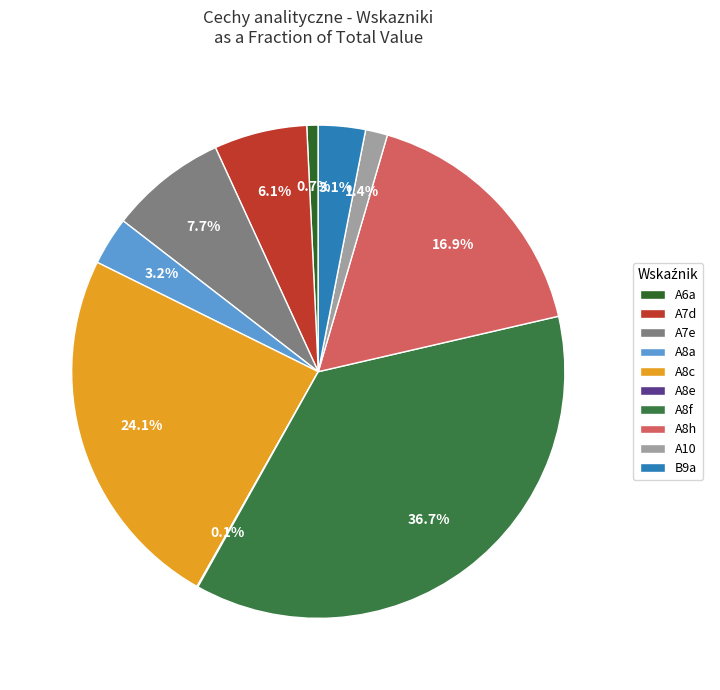

Rank the categories by value from highest to lowest.

A8f, A8c, A8h, A7e, A7d, A8a, B9a, A10, A6a, A8e